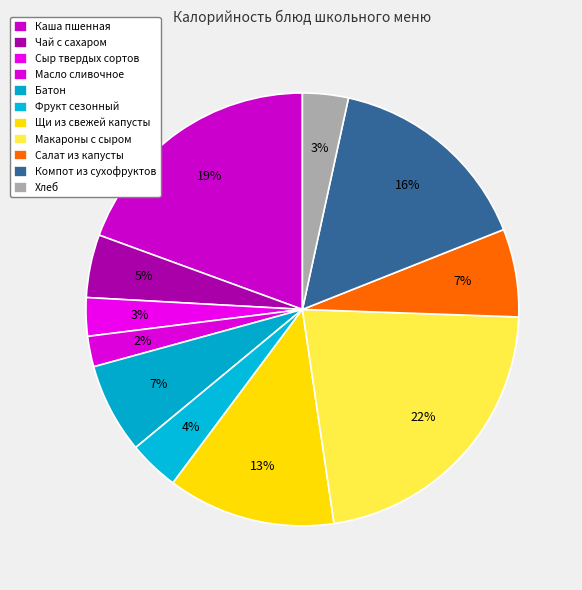

Combined, do Батон and Салат из капусты account for over 50%?

No